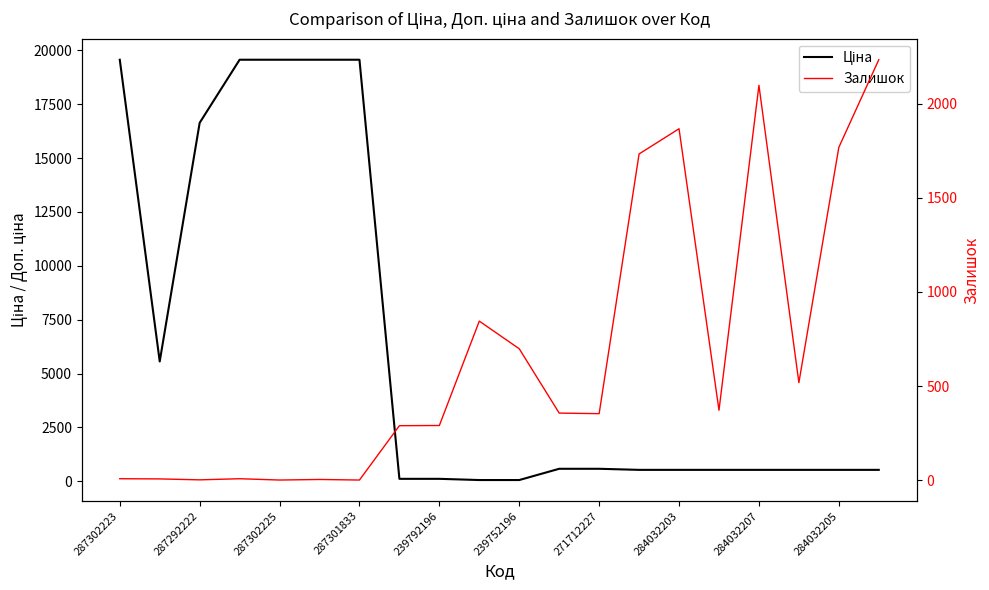

How many times do Залишок and Ціна cross each other?

7